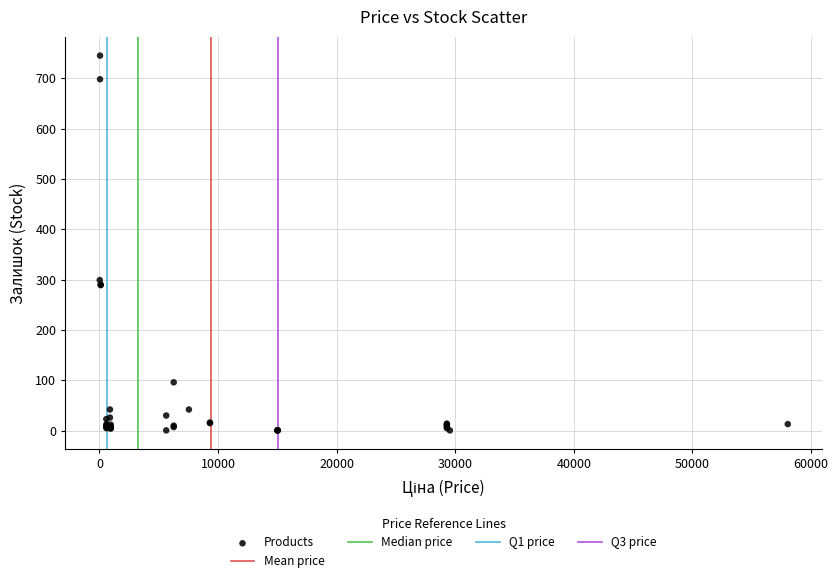

What Y value in the scatter plot is closest to 372?

299.0